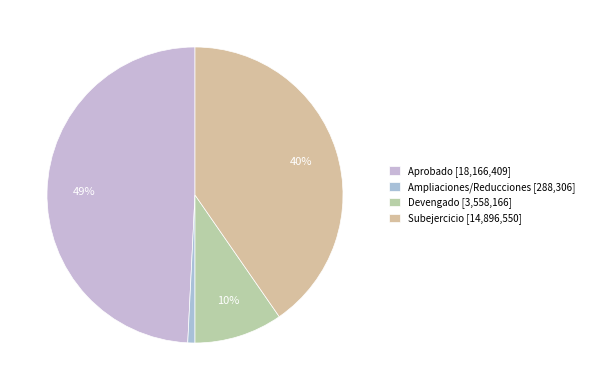

To the nearest percent, what portion does Devengado represent?

10%